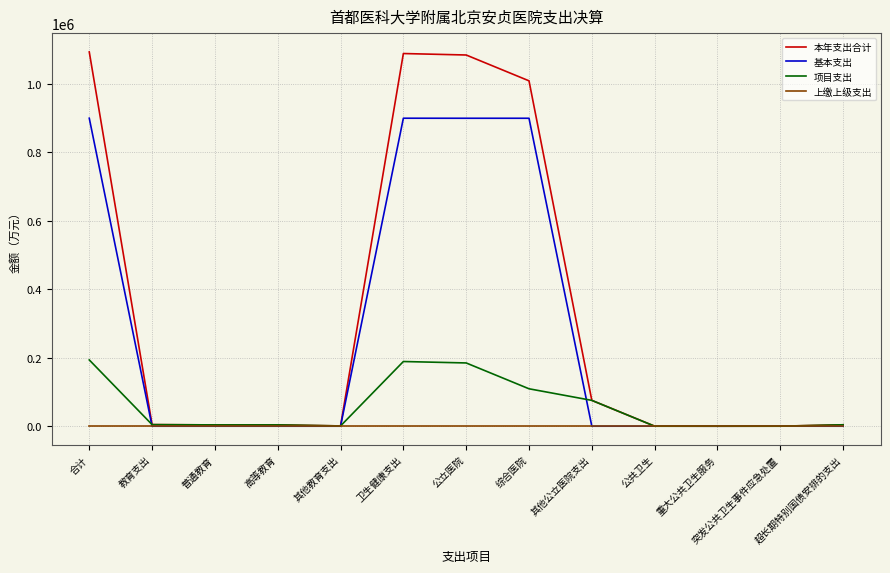

Which series has the largest total across all categories?

本年支出合计